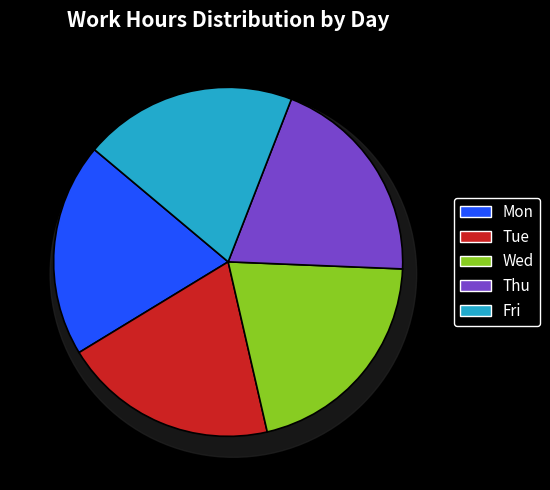

Do Mon and Thu together represent more than half of the pie?

No